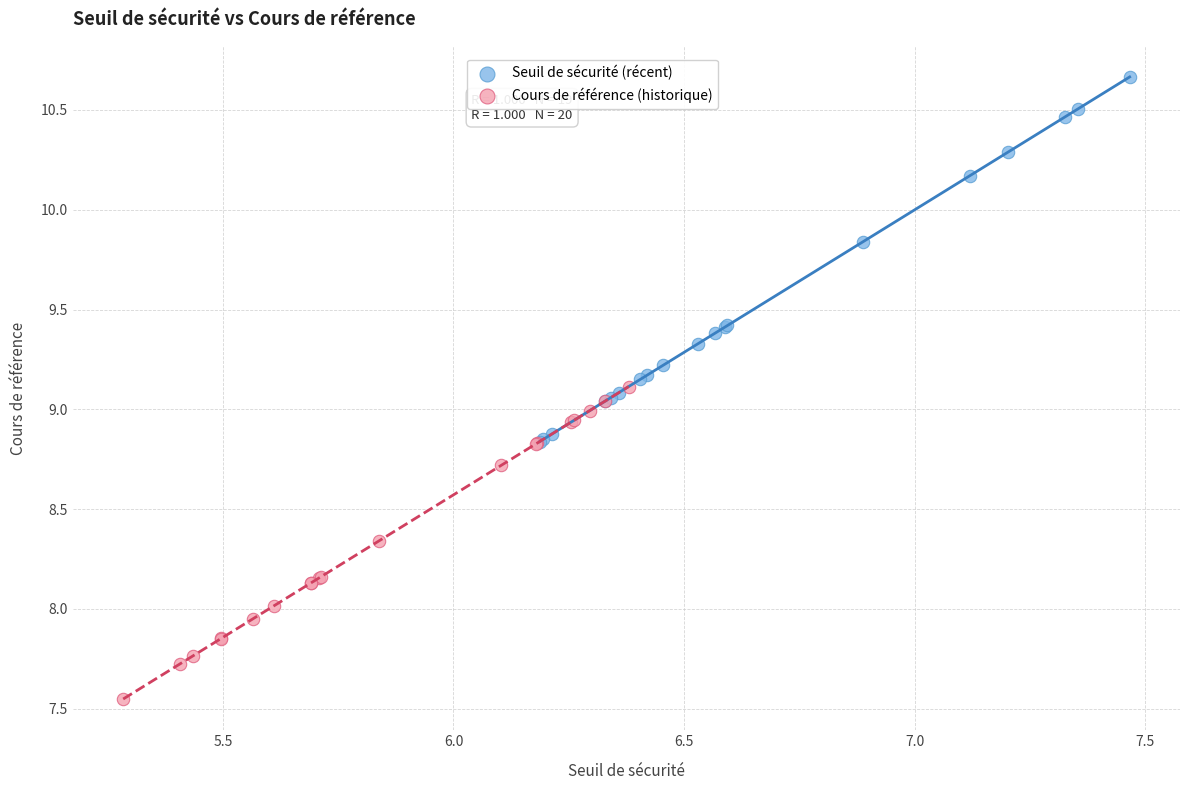

Which series contains the highest Y value?

Seuil de sécurité (récent)